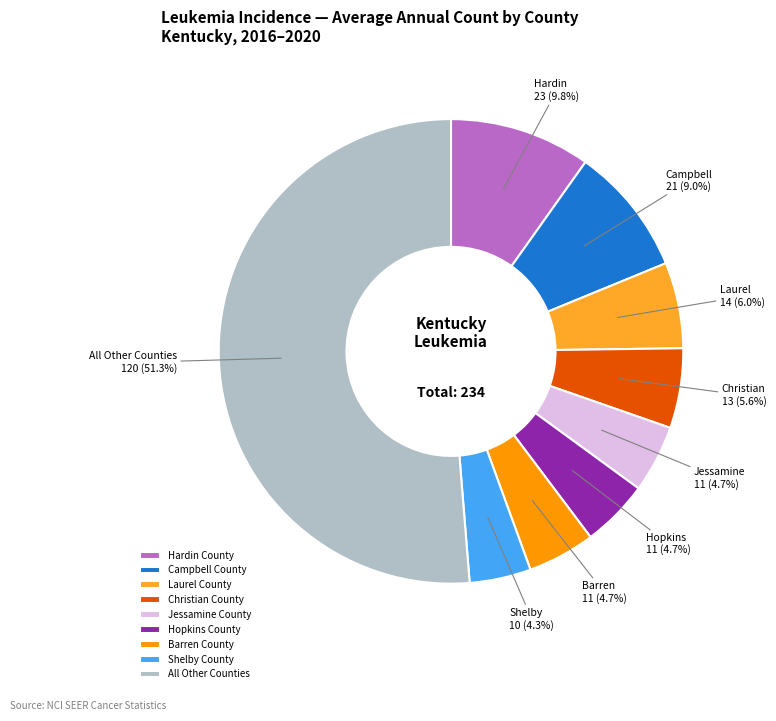

Between Shelby County and Christian County, which is larger?

Christian County